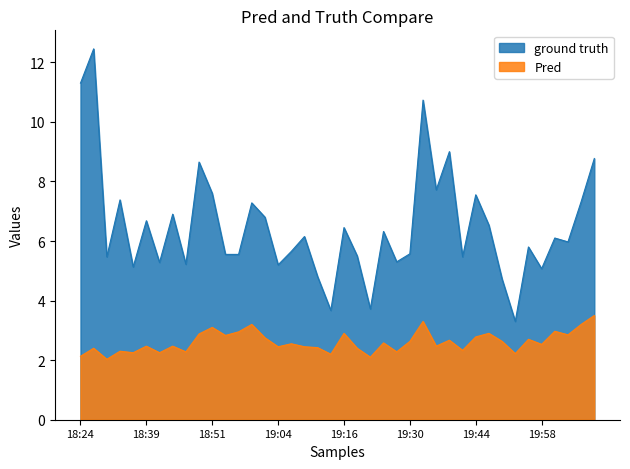

What is the label of the 17th point from the left?

19:06